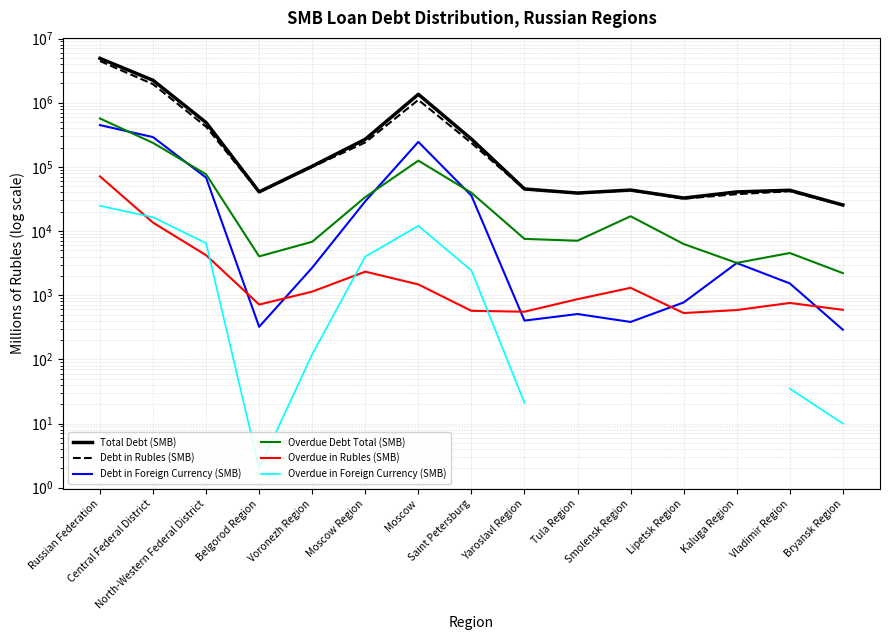

Where does the Debt in Foreign Currency (SMB) series first go above 2686?

Russian Federation